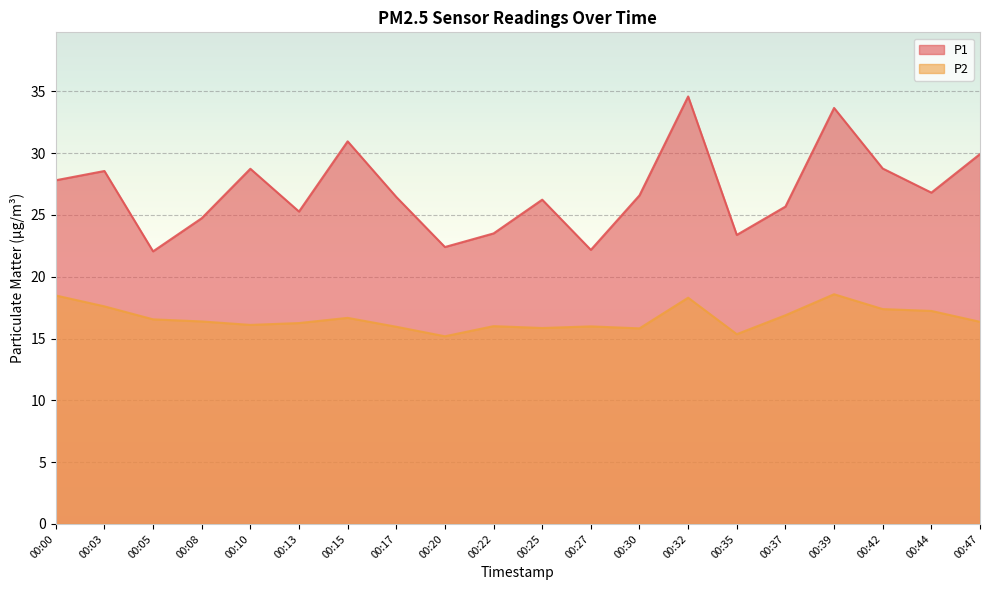

True or false: P2 has a value of 15.8 at 00:25.

True